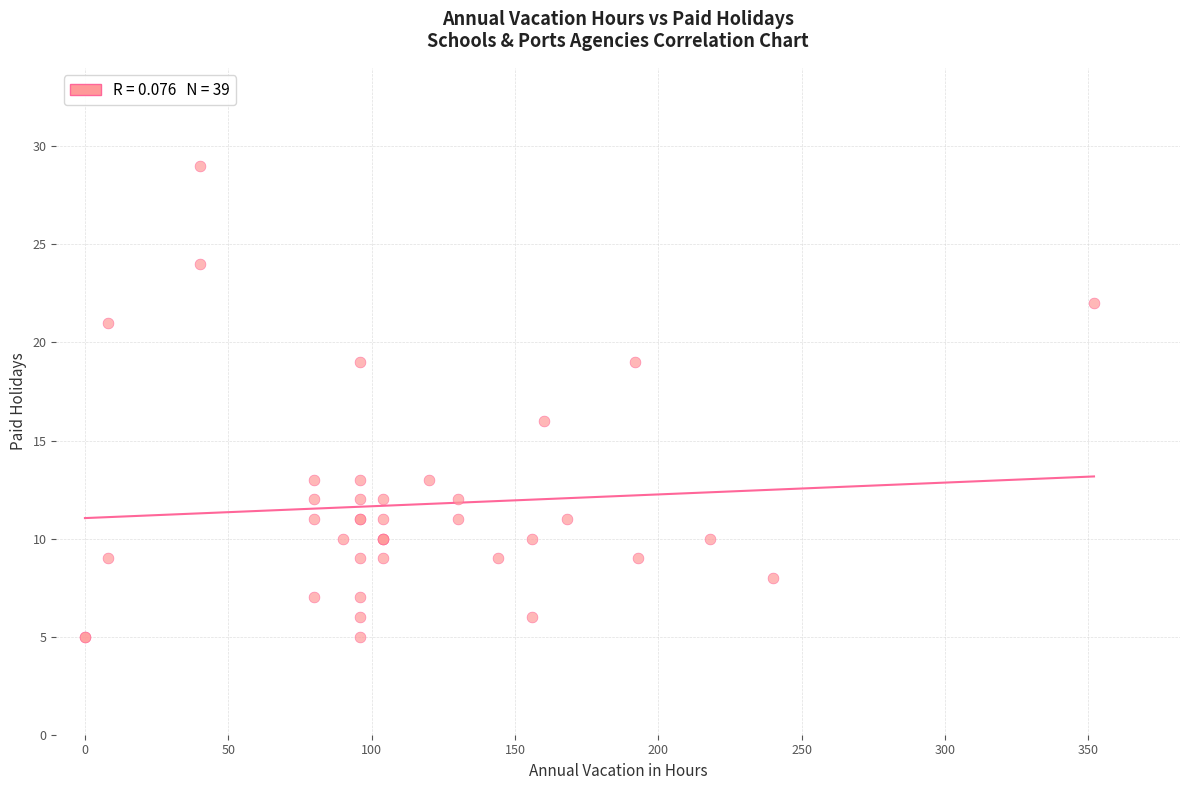

What Y value in the scatter plot is closest to 17?

16